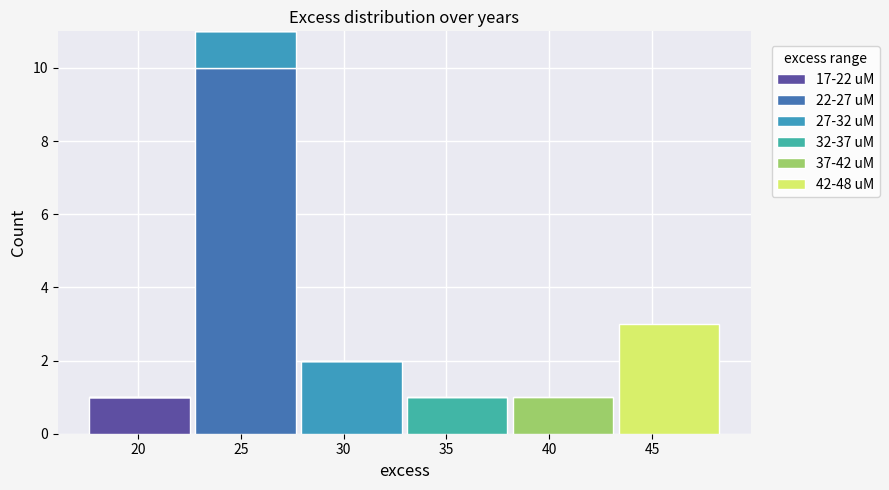

Reading left to right, list every stacked bar in this chart as the range it spans on the x-axis followed by its total height. Neither the bar edges nor the heights are printed on the chart, so give them approximately, as read against the axes.

17.50 to 22.65: 1
22.65 to 27.80: 11
27.80 to 32.95: 2
32.95 to 38.10: 1
38.10 to 43.25: 1
43.25 to 48.40: 3